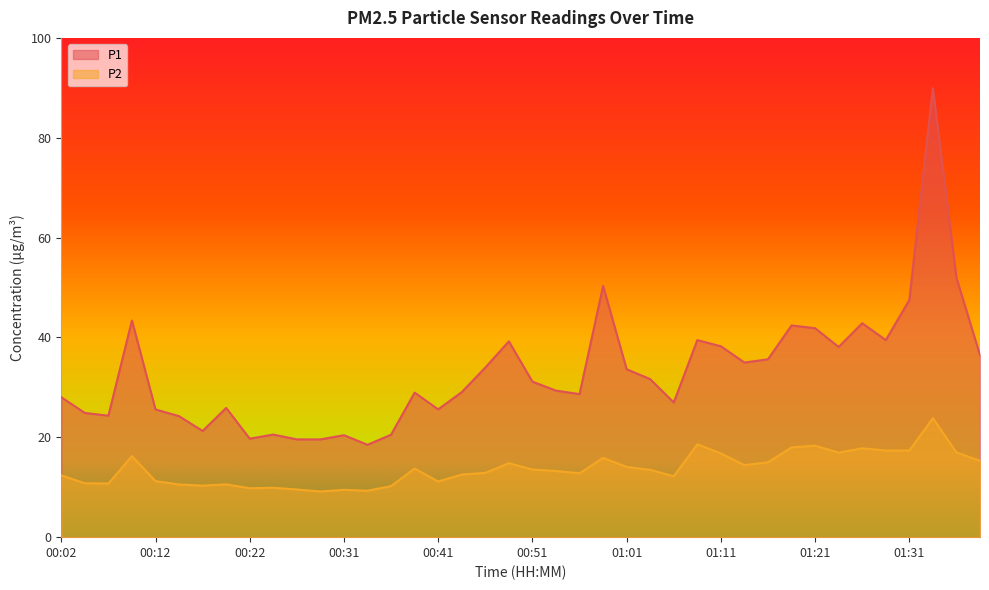

What are all the series names shown in the legend?

P1, P2